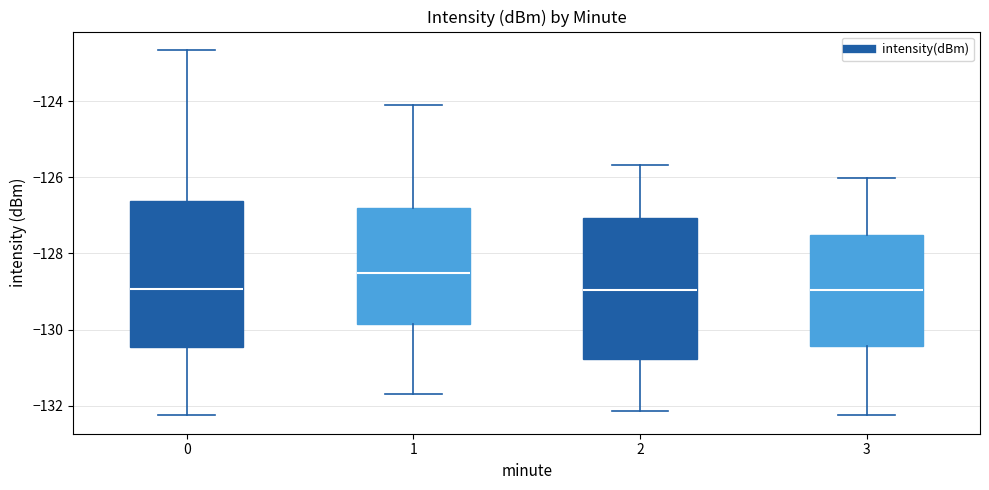

Where is the upper edge of the box at x = 2 on the y-axis? The values are not printed on the chart, so give them approximately, as read against the axis.

-127.0